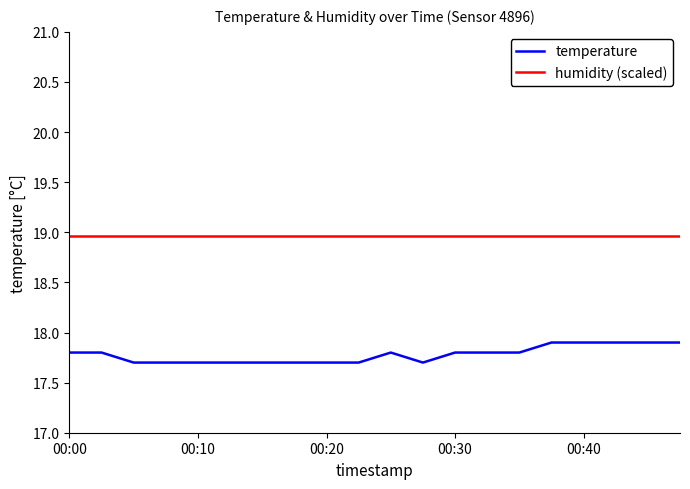

Which series has the largest range (max minus min)?

temperature